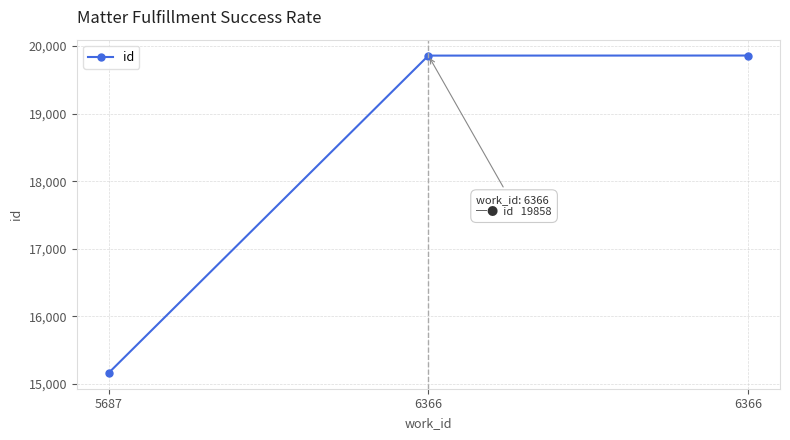

How many categories are shown in the chart?

3